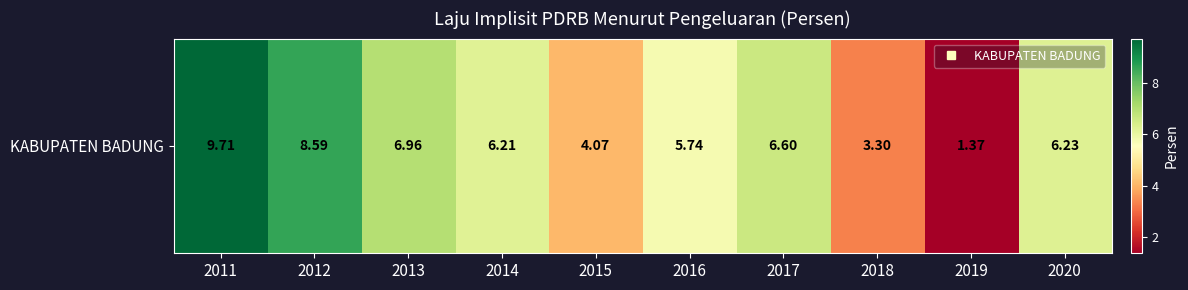

Reading left to right, what are all the values shown in this chart?

9.7	8.6	7.0	6.2	4.1	5.7	6.6	3.3	1.4	6.2